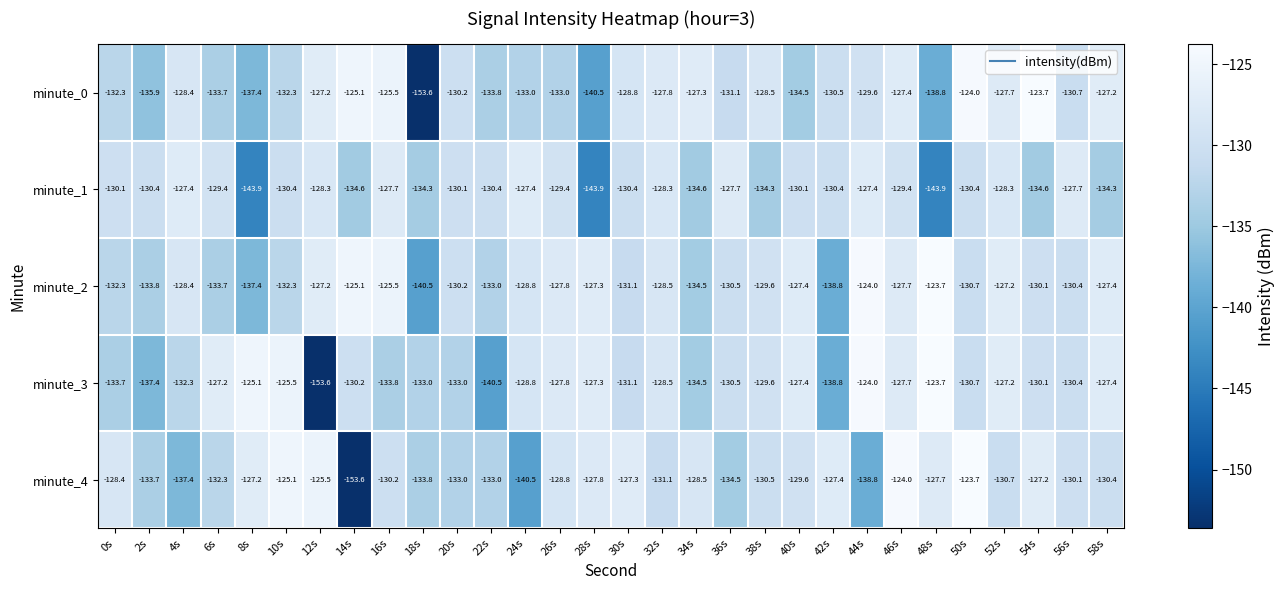

What is the difference between the minute_0 values at 48s and 34s?

11.5